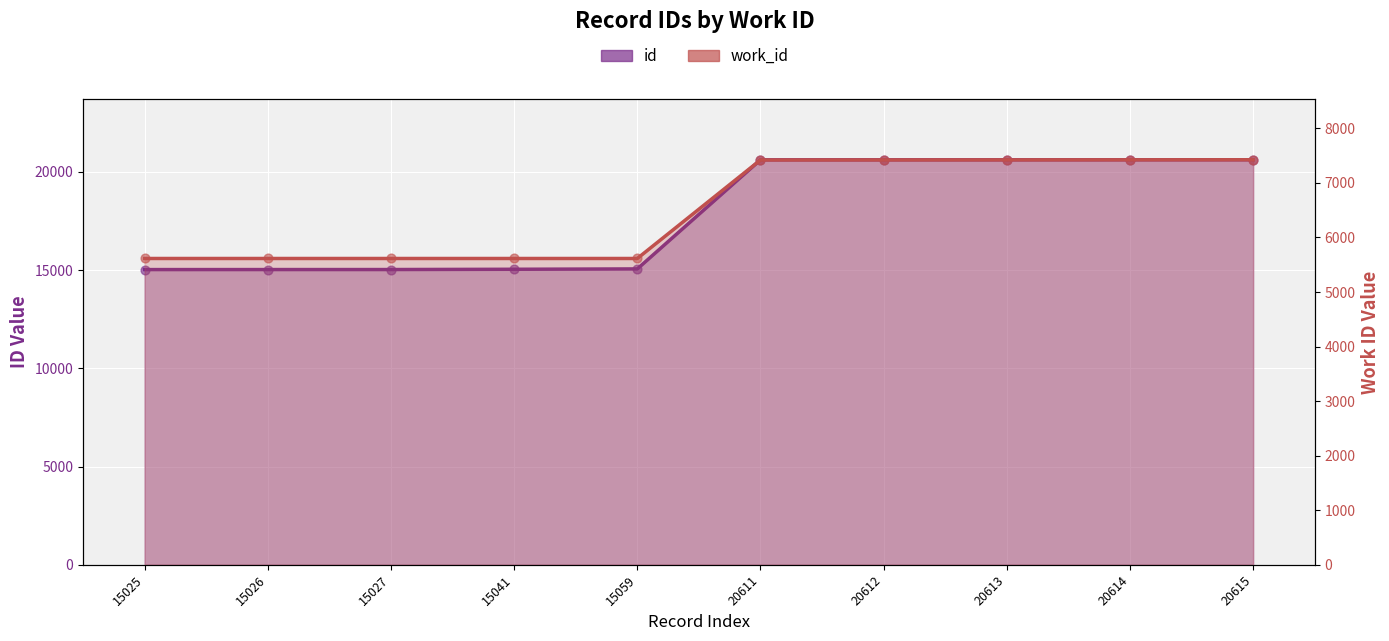

At how many categories does at least one series exceed 14502?

10